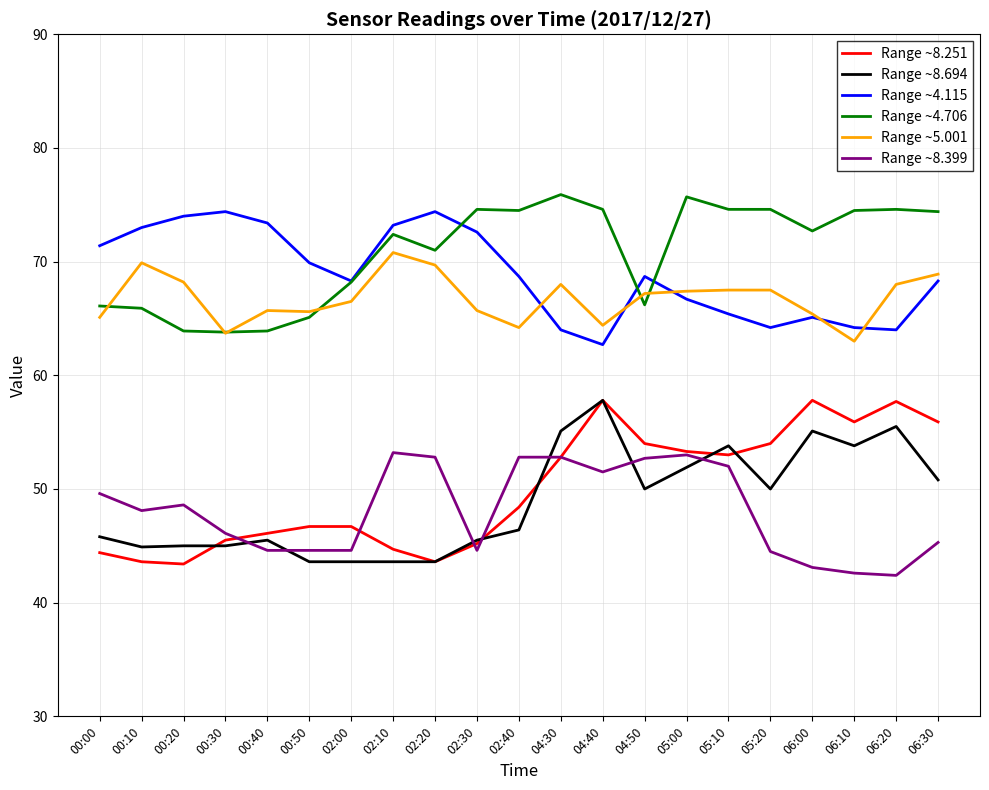

What is the sum of the Range ~4.706 values at 00:00 and 02:10?

138.5